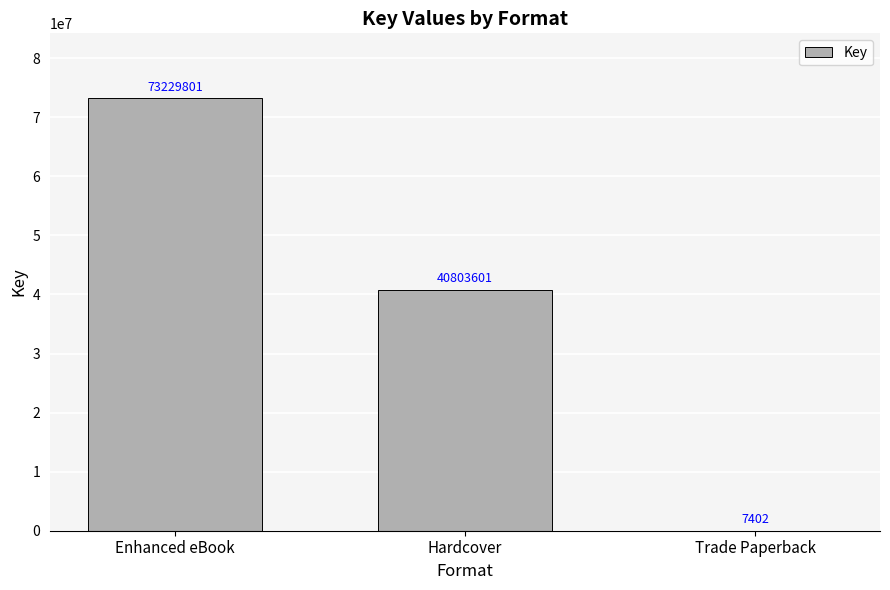

Reading left to right, transcribe all the data shown in this chart.

Enhanced eBook=73229801	Hardcover=40803601	Trade Paperback=7402